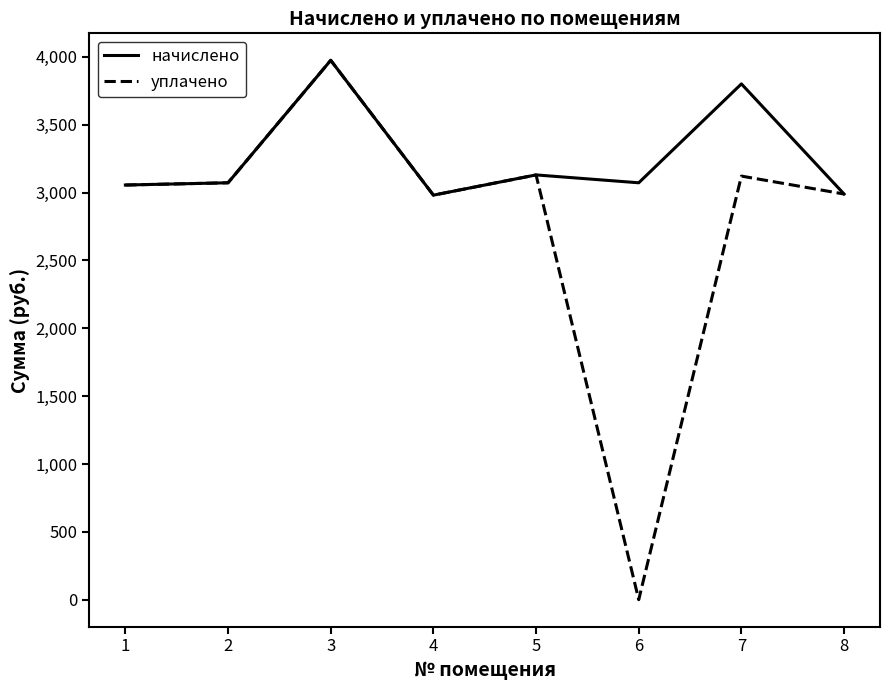

What is the sum of the уплачено values at 3 and 4?

6955.2